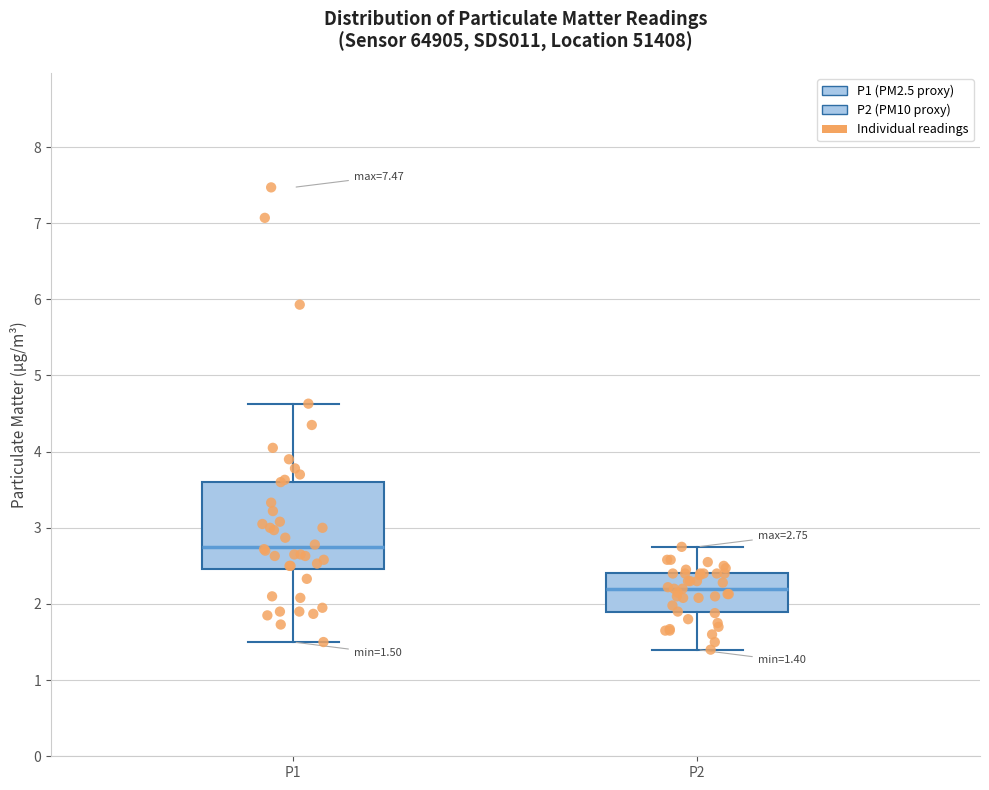

Comparing the boxes themselves (not the whiskers), which one is the tallest?

P1